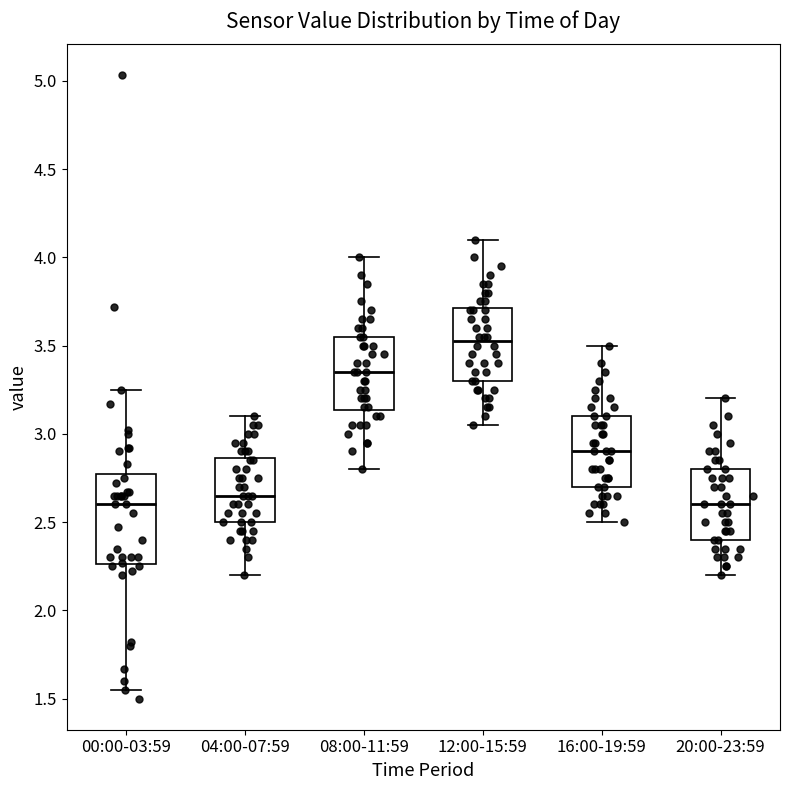

Which box is the tallest, from its lower edge to its upper edge?

00:00-03:59